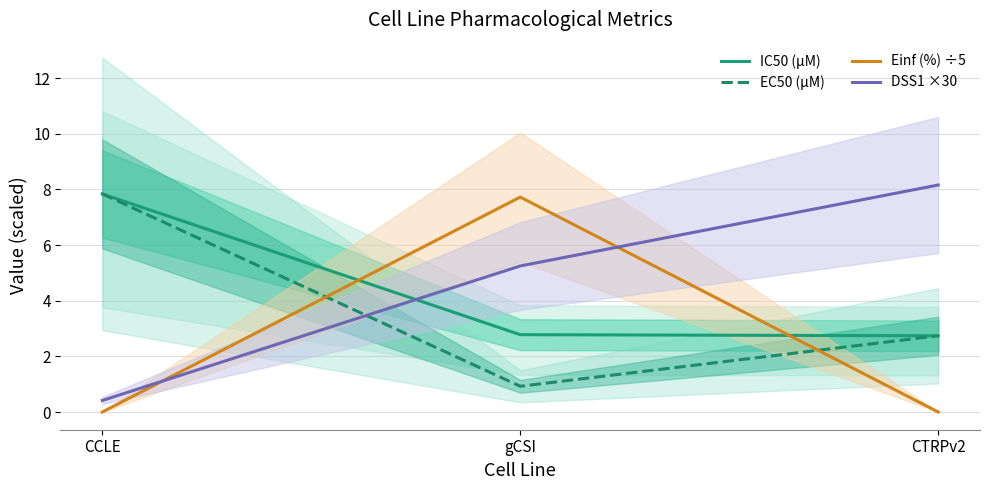

List the labels in order of EC50 (µM) value, largest first.

CCLE, CTRPv2, gCSI